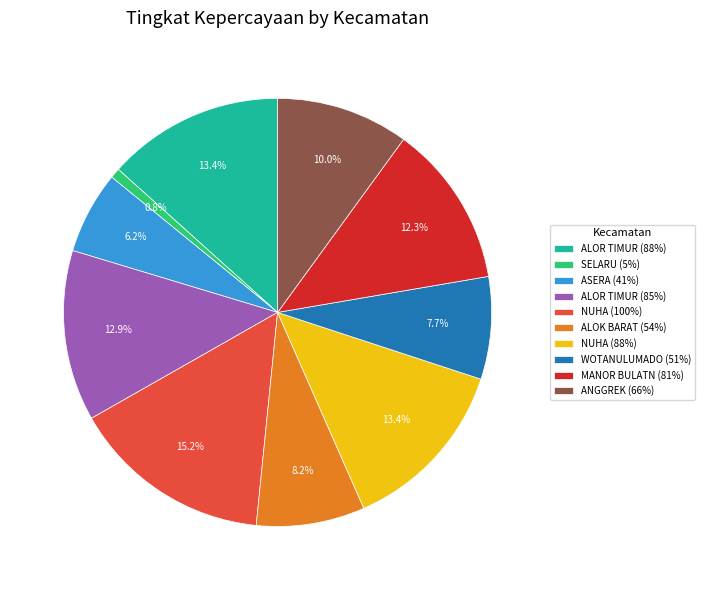

Is there a majority slice in this chart?

No